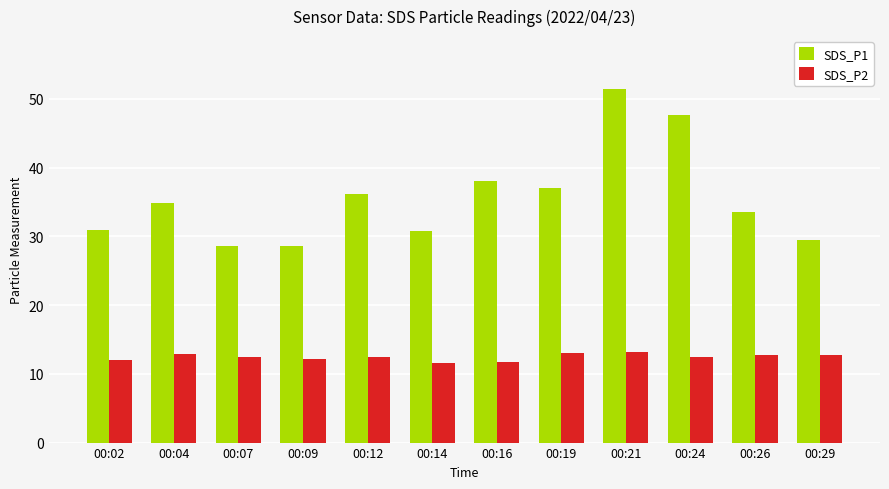

How many categories are shown in the chart?

12